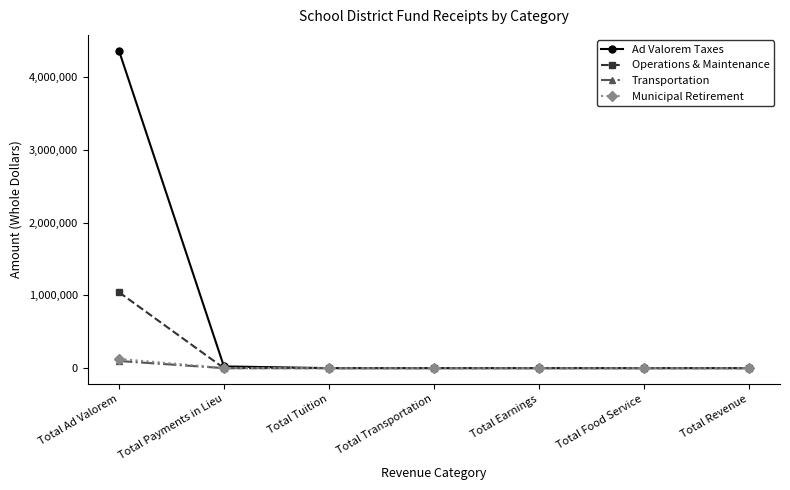

Does the chart have visible grid lines?

No